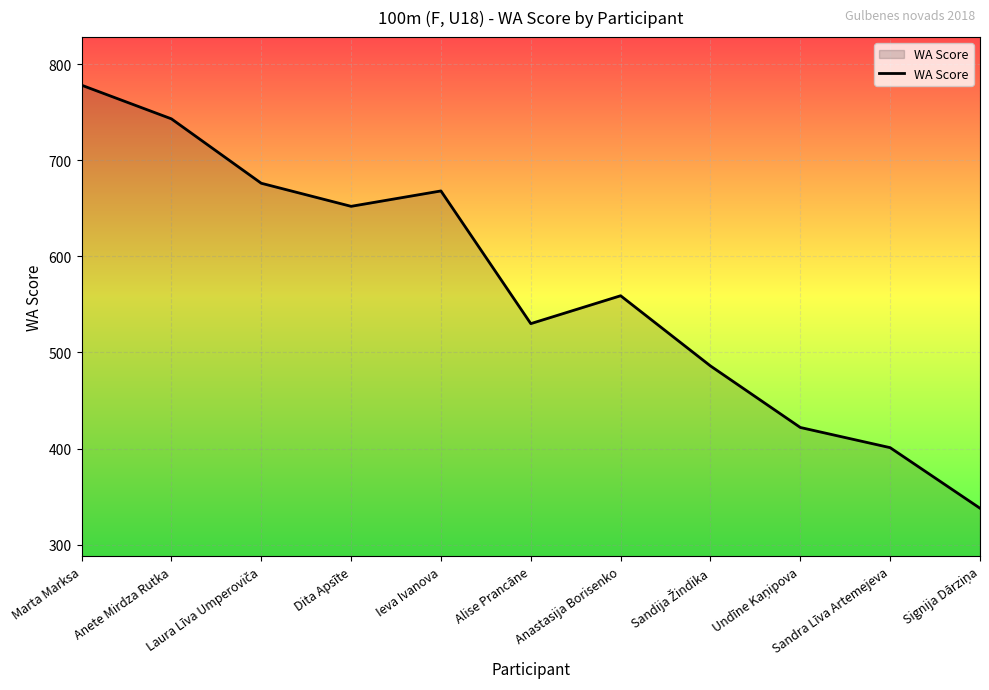

What is the maximum value shown in the chart?

778